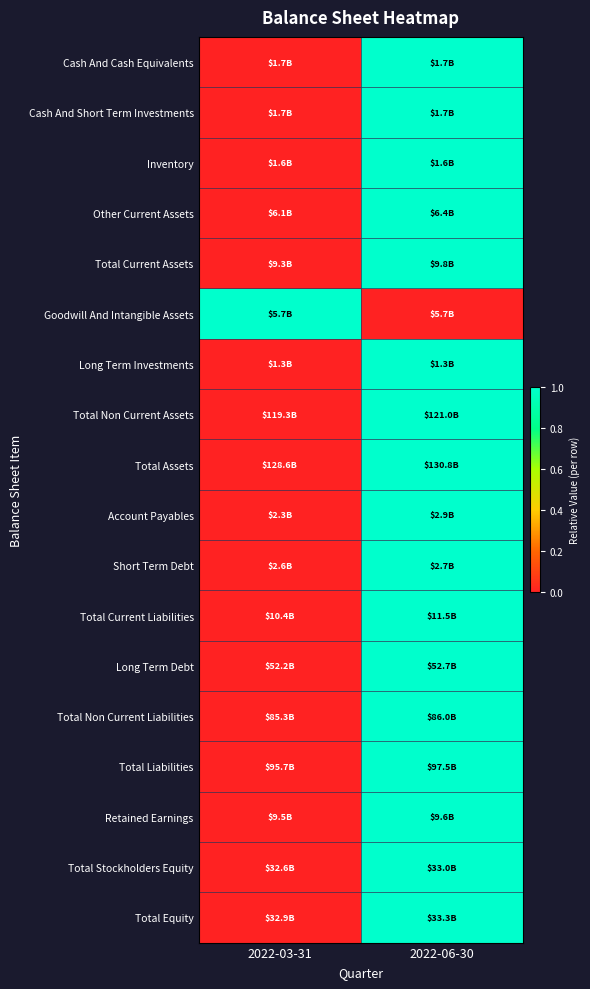

What is the spread (max minus min) of values at 2022-06-30?

1